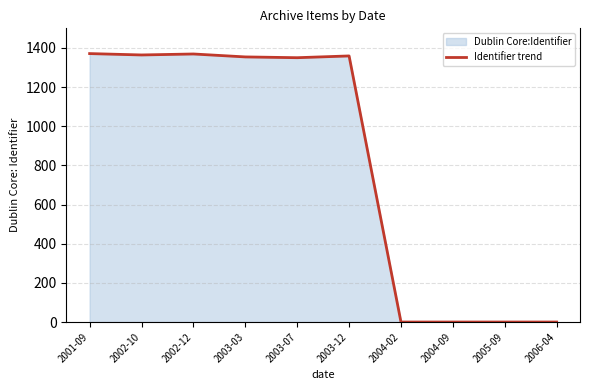

Reading left to right, what are all the values shown in this chart?

1371	1364	1369	1354	1350	1359	0	0	0	0